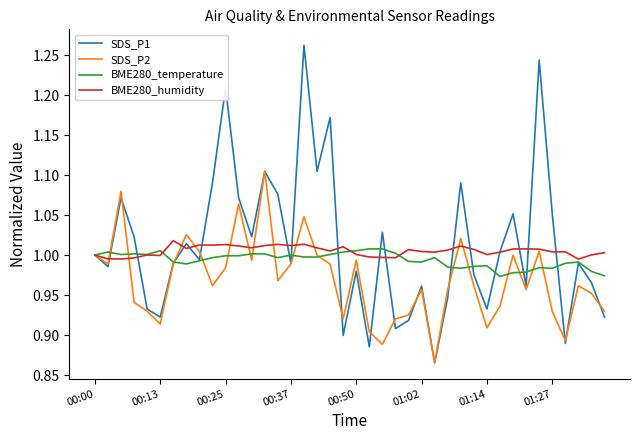

Which series has the widest spread of values?

SDS_P1